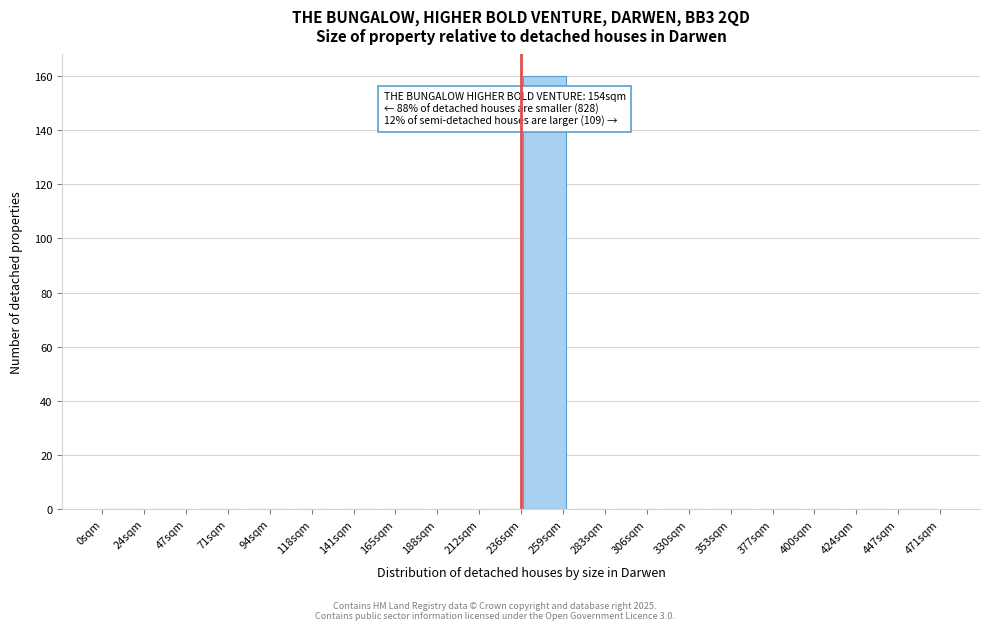

Reading left to right, what are all the values shown in this chart?

24sqm=0	47sqm=0	71sqm=0	94sqm=0	118sqm=0	141sqm=0	165sqm=0	188sqm=0	212sqm=0	259sqm=160	283sqm=0	306sqm=0	330sqm=0	353sqm=0	377sqm=0	400sqm=0	424sqm=0	447sqm=0